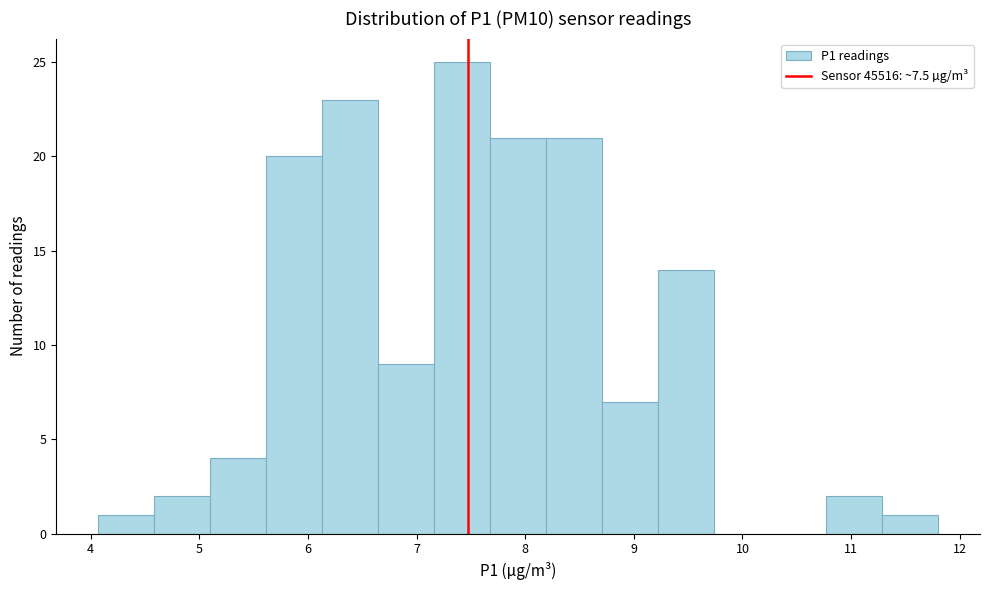

Over which range of the x-axis is the bar tallest?

7.2 to 7.7